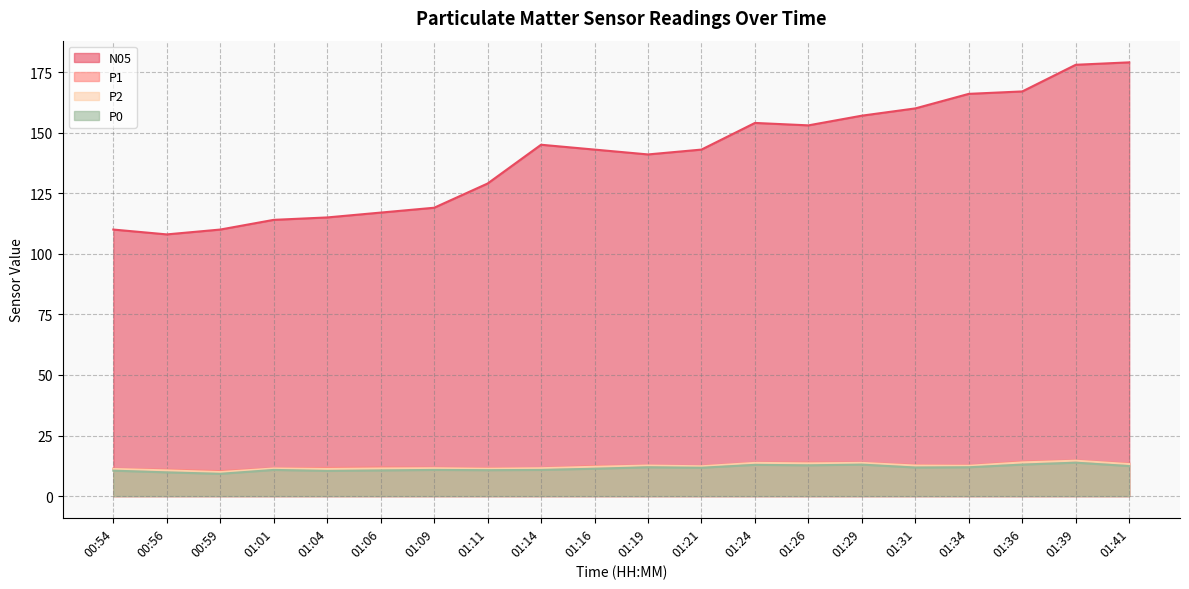

Where is P0 nearest to the value 11?

01:01